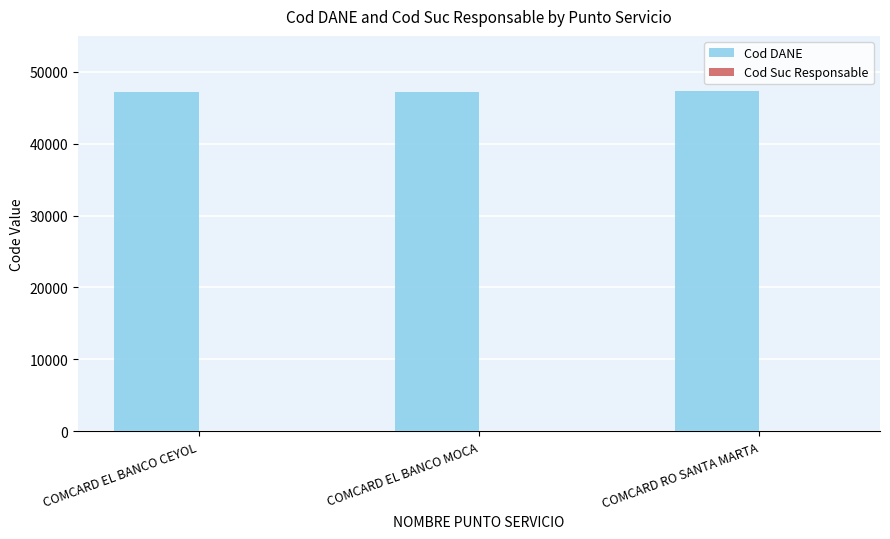

The Cod DANE series shows 64933 at COMCARD RO SANTA MARTA. True or false?

False